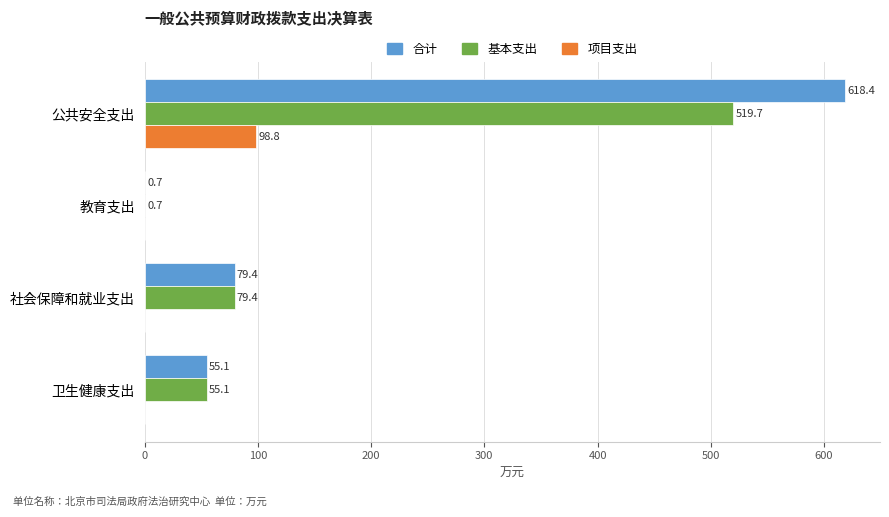

Is it true that 项目支出 equals 64.6 at 社会保障和就业支出?

False